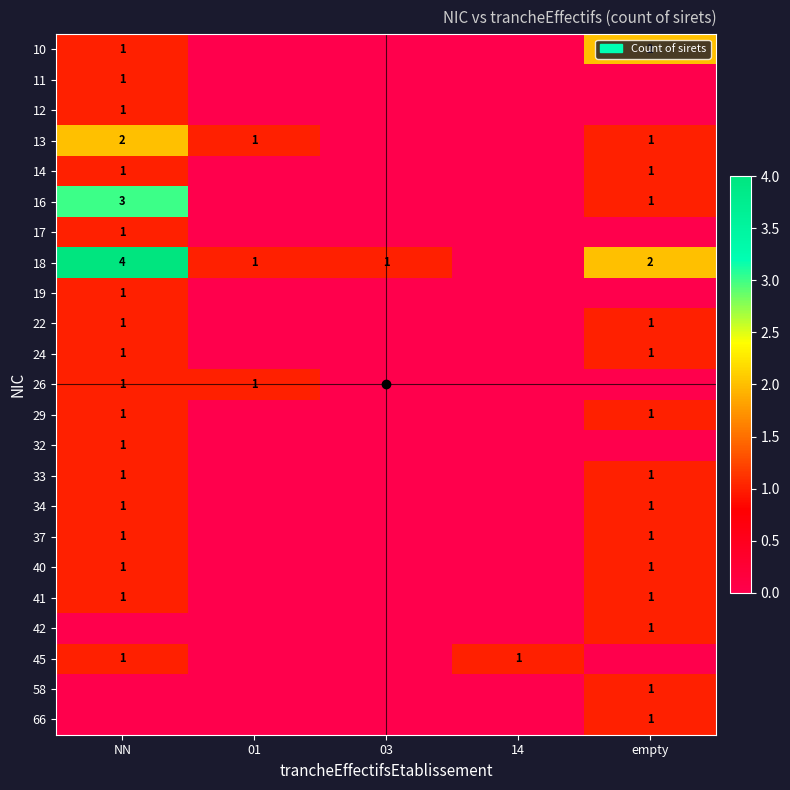

What is the total value across all series at empty?

18